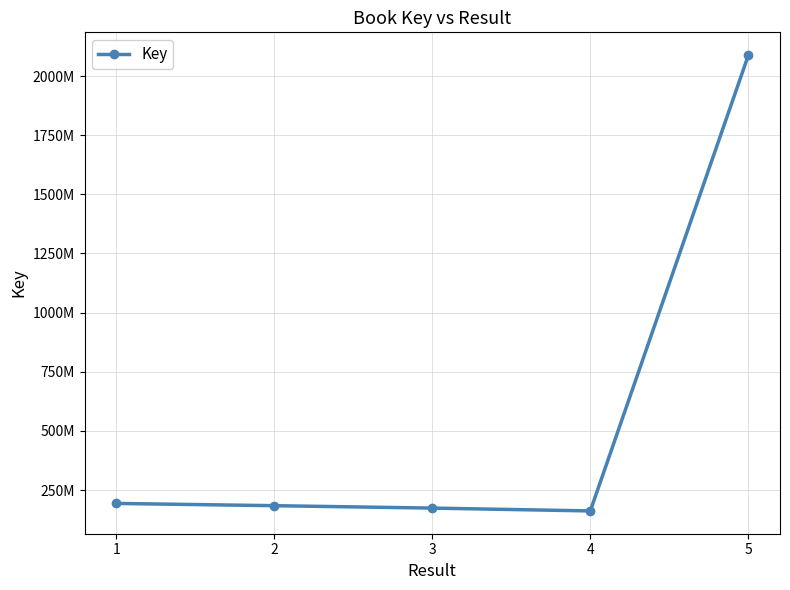

What is the difference between the second highest and minimum values?

31720274